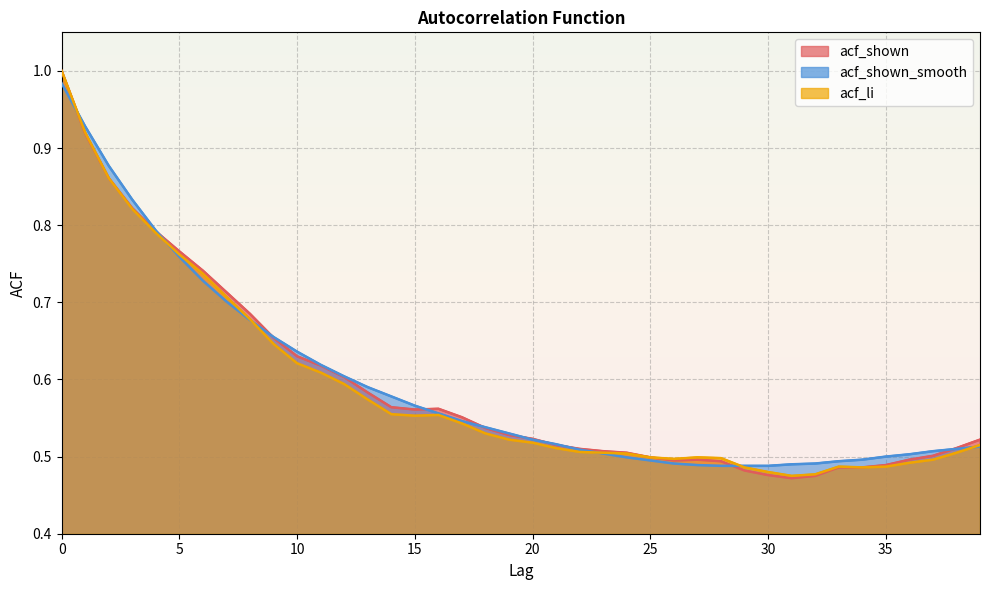

List the series in order of their peak value, highest first.

acf_shown, acf_li, acf_shown_smooth